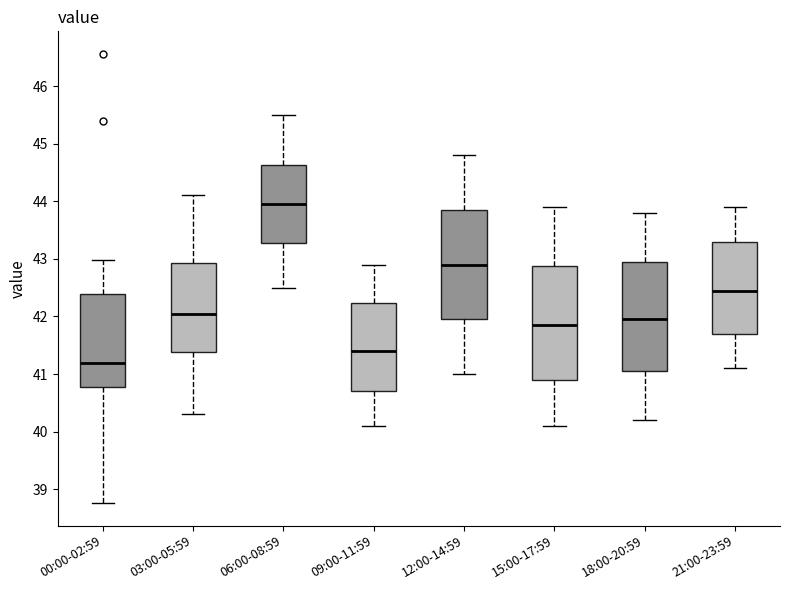

Reading left to right, transcribe this box plot: for each box, give where its median line is, the range the box spans, and where its two whiskers end, as read against the y-axis. The values are not printed on the chart, so give them approximately, as read against the axis.

00:00-02:59: median 41.2, box 40.8 to 42.4, whiskers 38.8 to 43.0
03:00-05:59: median 42.1, box 41.4 to 42.9, whiskers 40.3 to 44.1
06:00-08:59: median 44.0, box 43.3 to 44.6, whiskers 42.5 to 45.5
09:00-11:59: median 41.4, box 40.7 to 42.2, whiskers 40.1 to 42.9
12:00-14:59: median 42.9, box 42.0 to 43.9, whiskers 41.0 to 44.8
15:00-17:59: median 41.9, box 40.9 to 42.9, whiskers 40.1 to 43.9
18:00-20:59: median 42.0, box 41.1 to 43.0, whiskers 40.2 to 43.8
21:00-23:59: median 42.5, box 41.7 to 43.3, whiskers 41.1 to 43.9